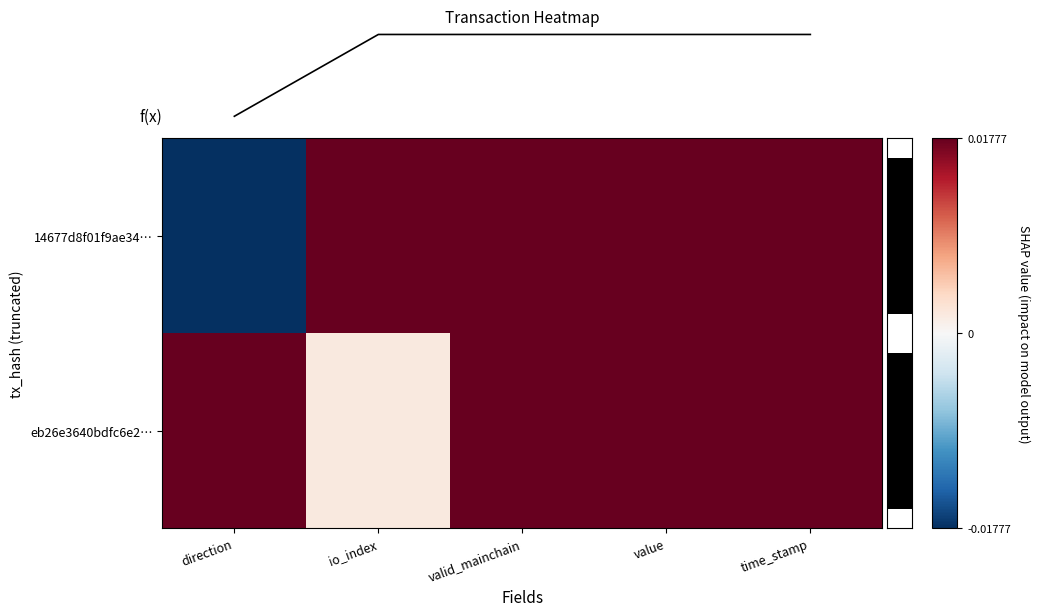

Rank the categories by f(x) value from lowest to highest.

direction, io_index, valid_mainchain, value, time_stamp